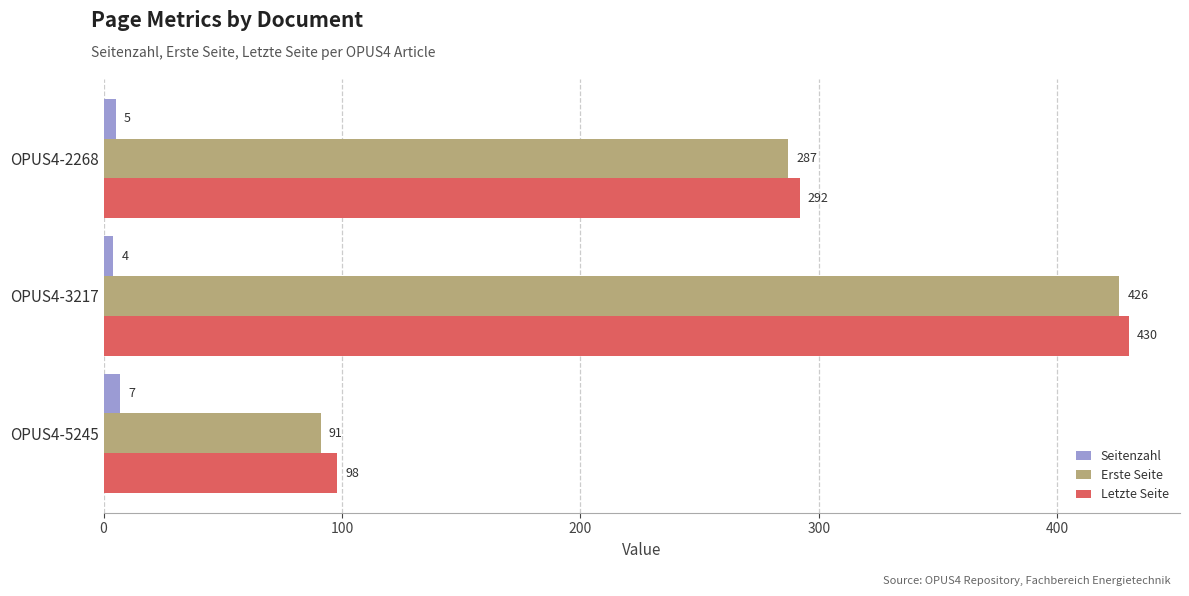

What is the difference between the Letzte Seite values at OPUS4-5245 and OPUS4-3217?

332